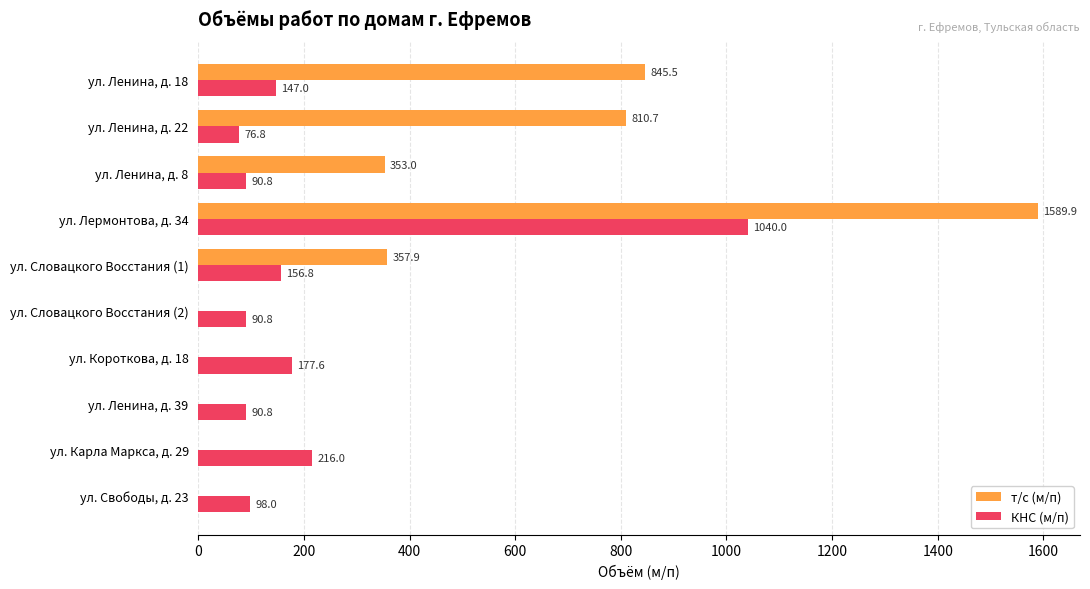

What is the maximum value for т/с (м/п)?

1589.9